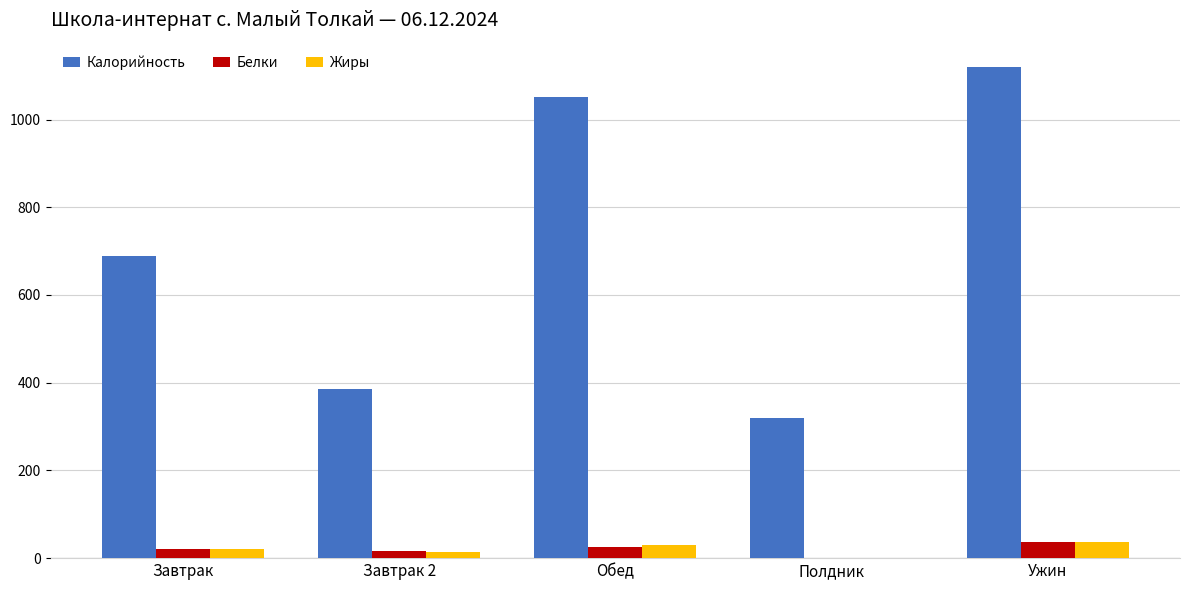

How many groups of bars are there?

5